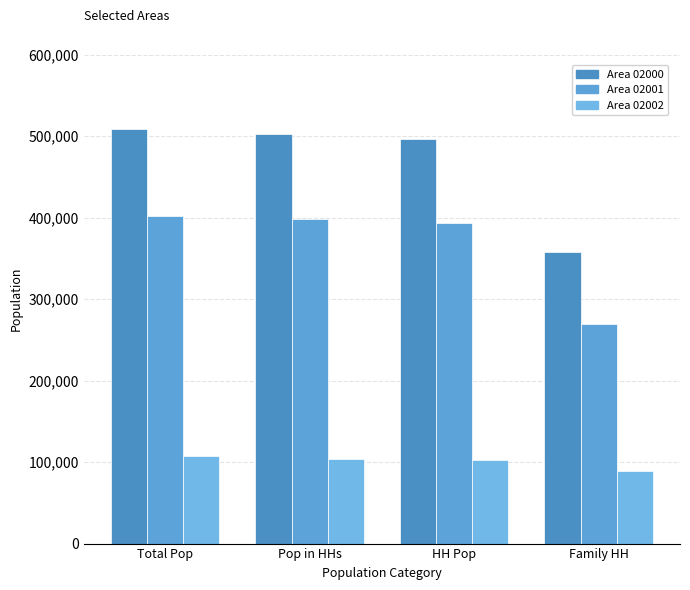

Reading left to right, transcribe all the data shown in this chart.

Area 02000: Total Pop=509241	Pop in HHs=502360	HH Pop=496330	Family HH=357647
Area 02001: Total Pop=402171	Pop in HHs=397949	HH Pop=393133	Family HH=268898
Area 02002: Total Pop=107070	Pop in HHs=104411	HH Pop=103197	Family HH=88749